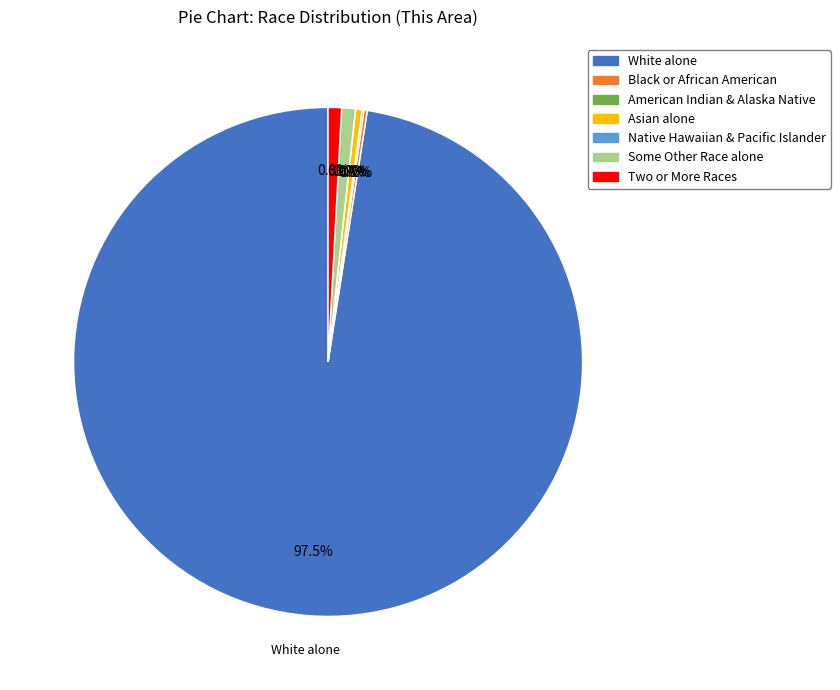

What portion of the pie excludes Some Other Race alone?

99.1%